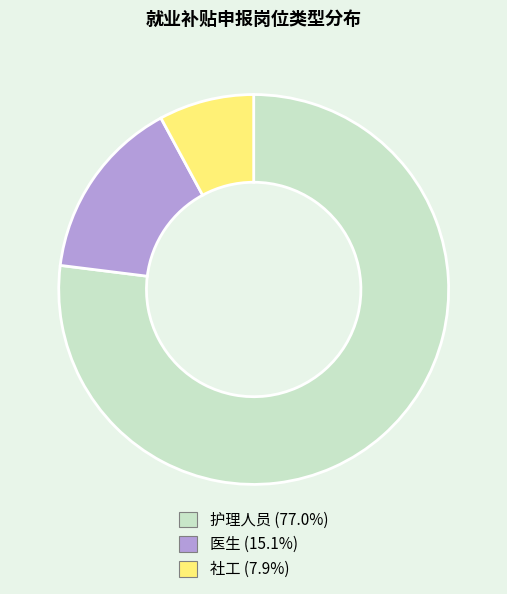

Between 护理人员 and 医生, which is larger?

护理人员